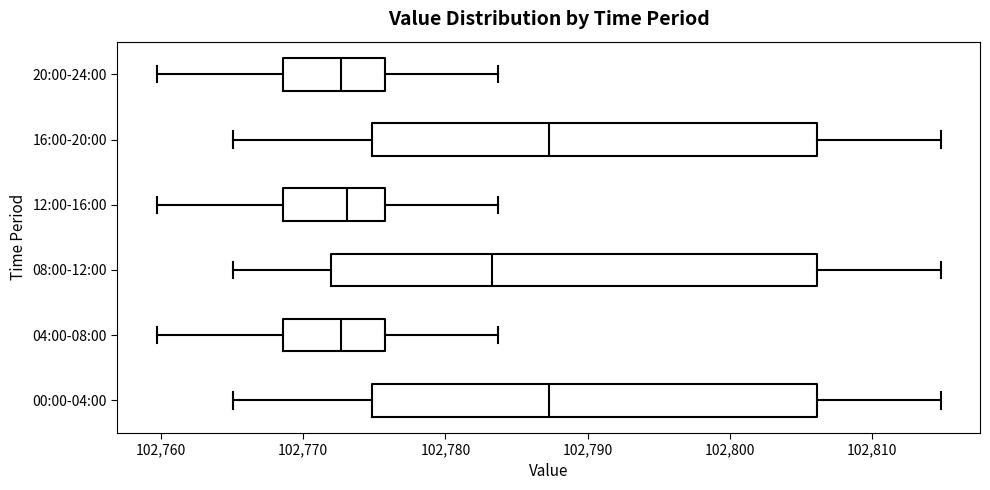

Comparing the boxes themselves (not the whiskers), which one is the widest?

08:00-12:00